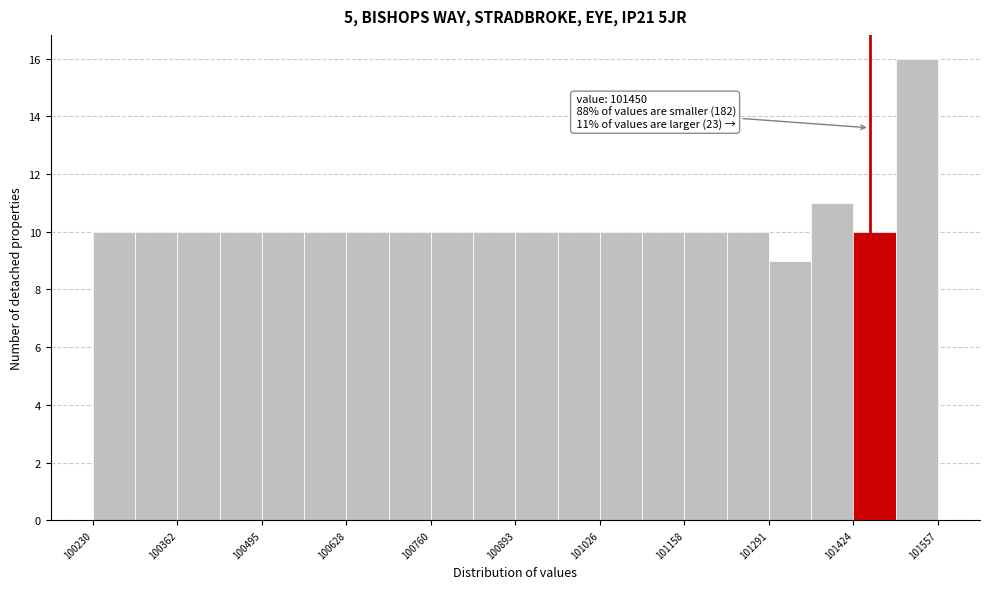

Read against the x-axis, roughly where is the centre of the tallest bar?

101520